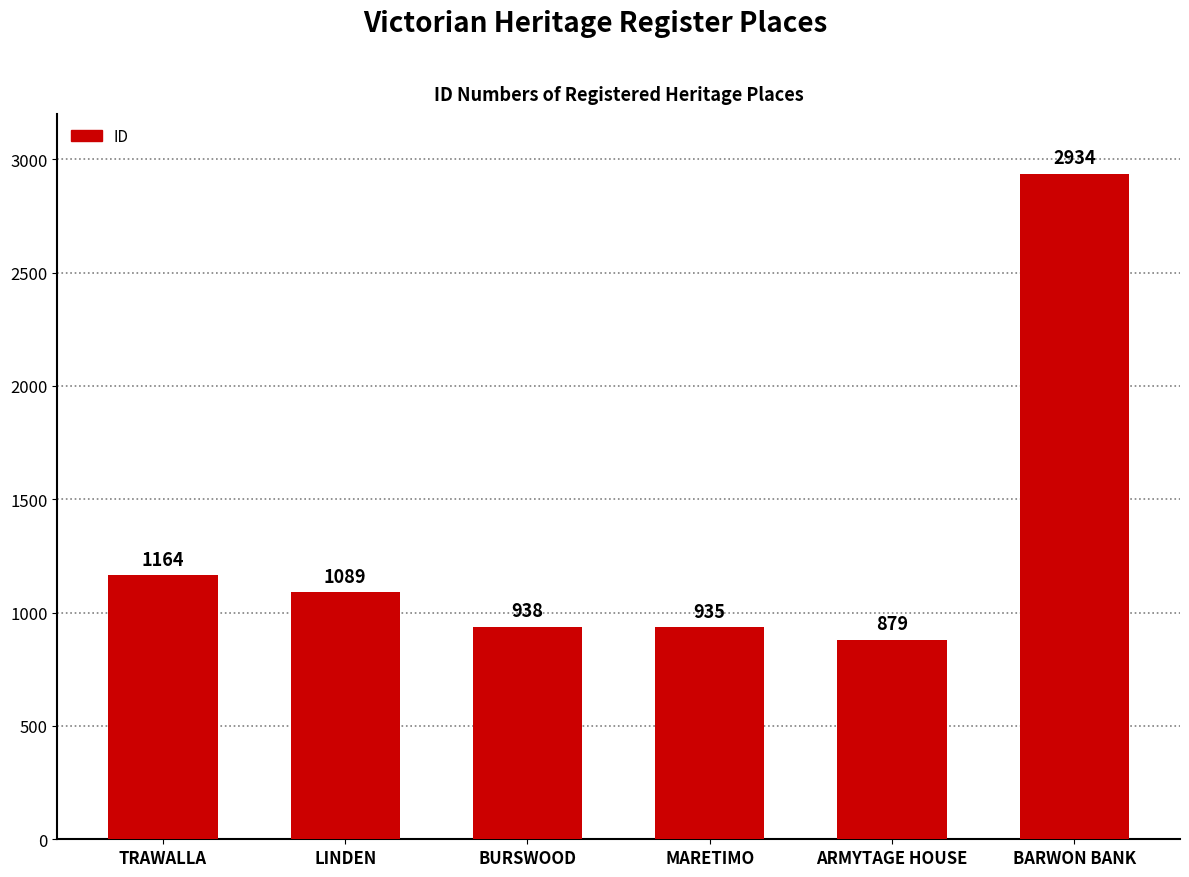

What is the change in value from TRAWALLA to MARETIMO?

-229